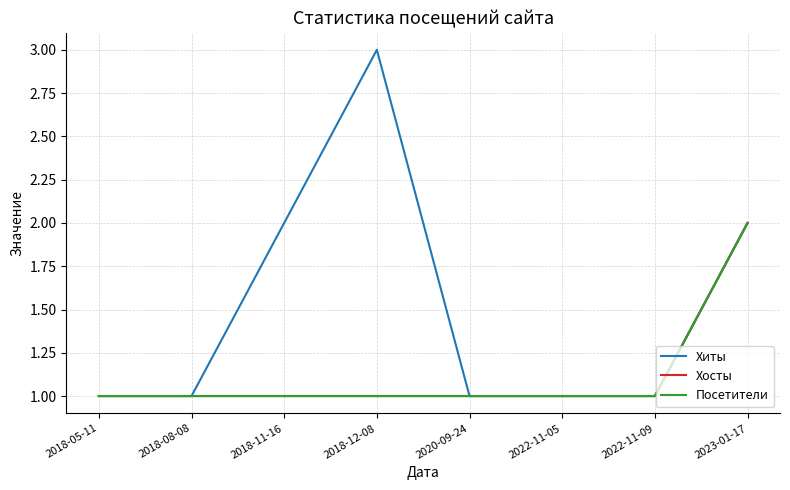

At how many categories does at least one series exceed 1?

3